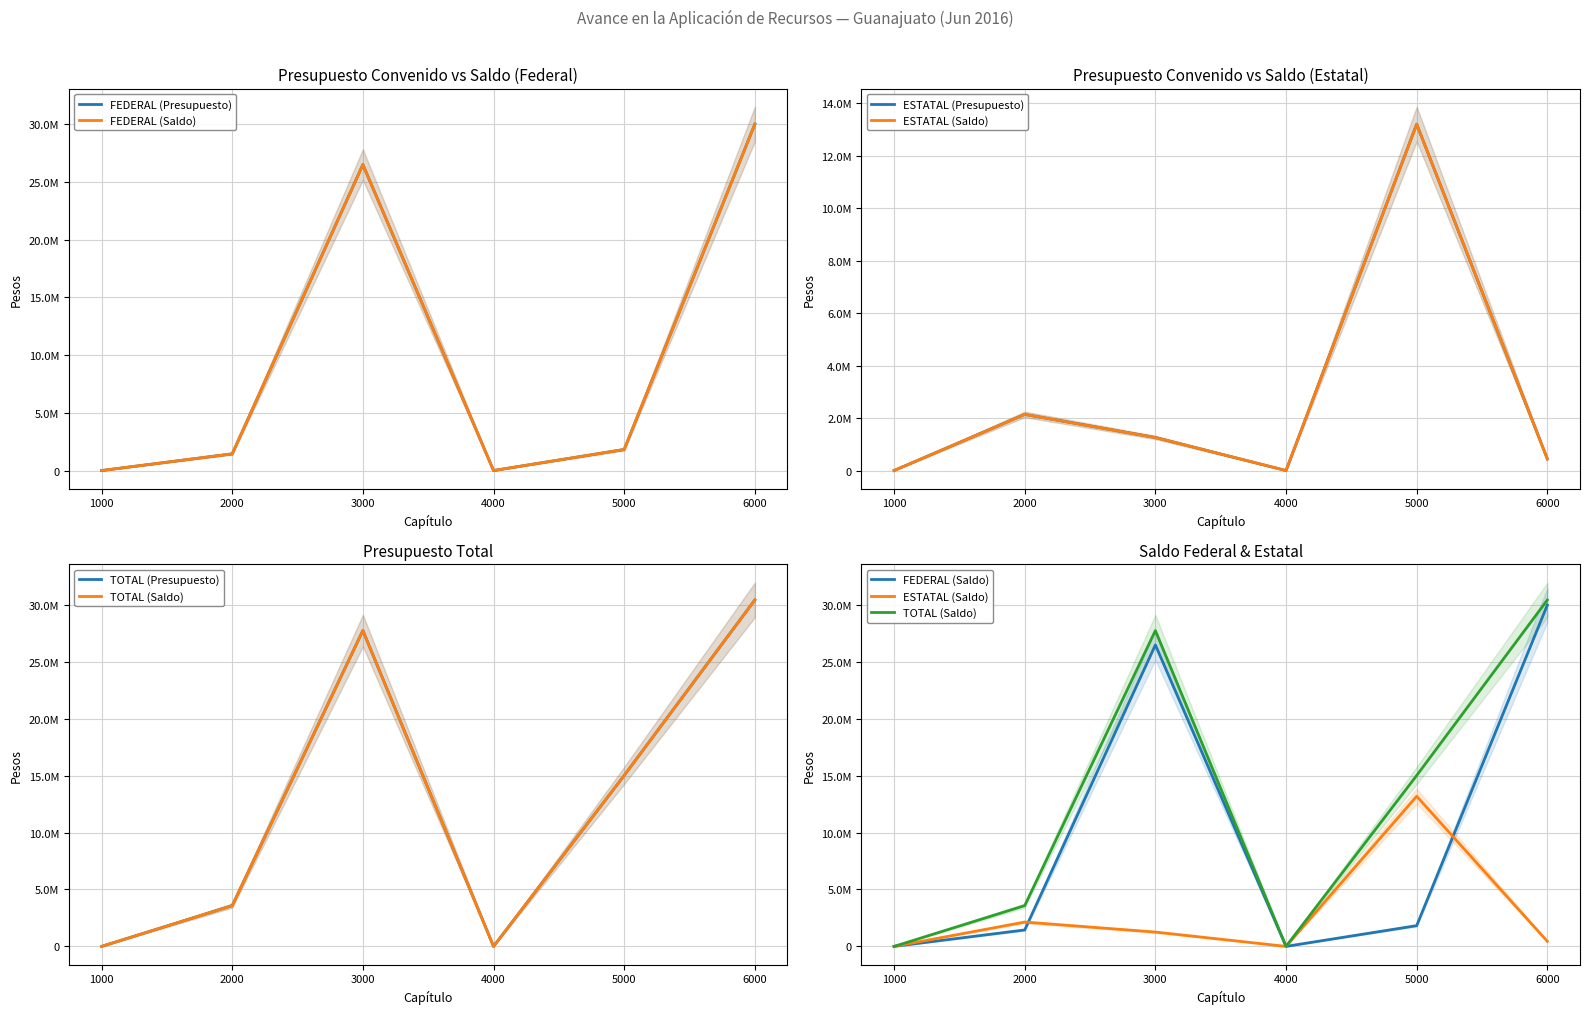

Where does the FEDERAL (Saldo) series first go above 1823372?

3000